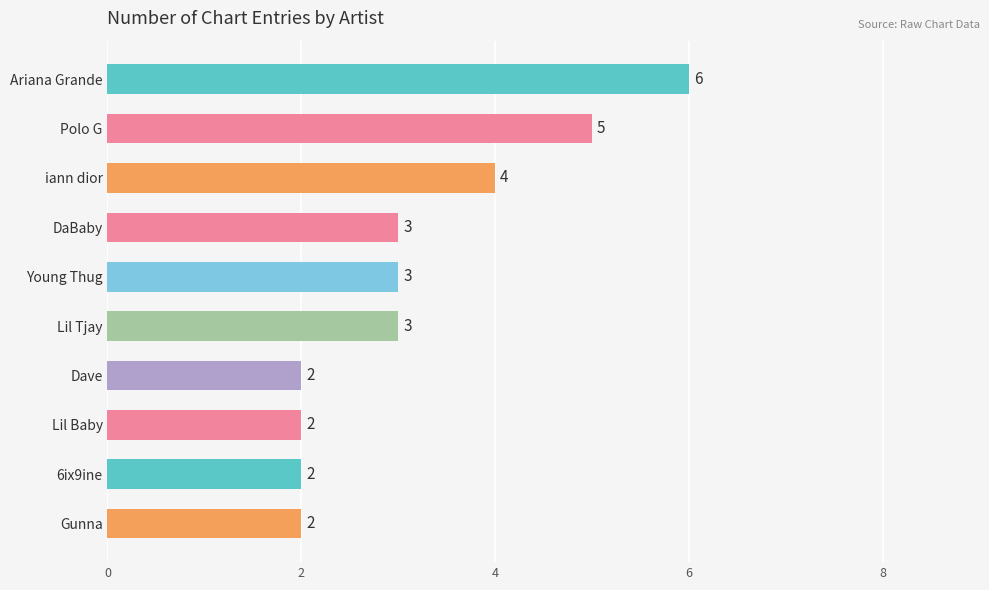

True or false: the data shows 2 at Gunna.

True